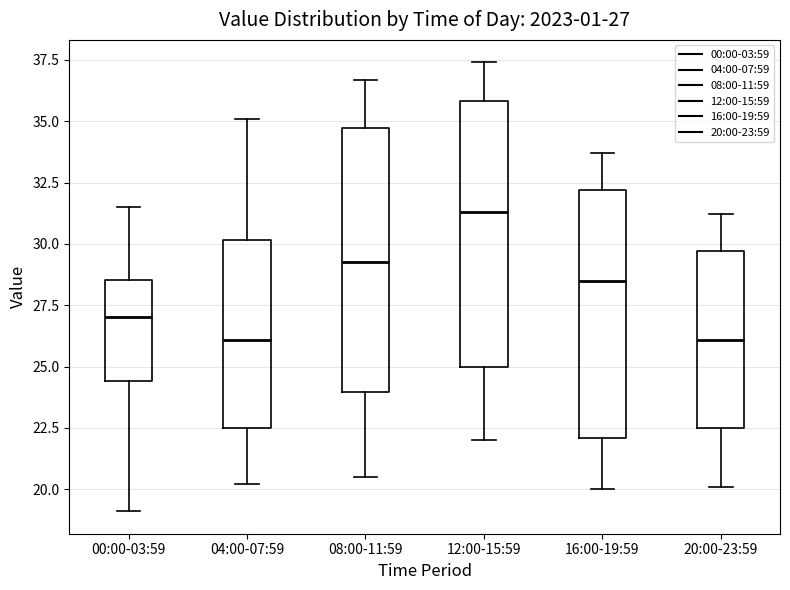

Which box's median line is the highest?

12:00-15:59